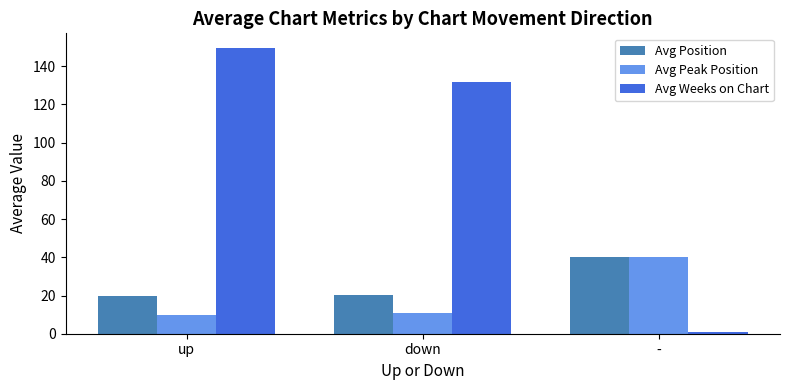

Which label corresponds to the smallest value in the chart?

-